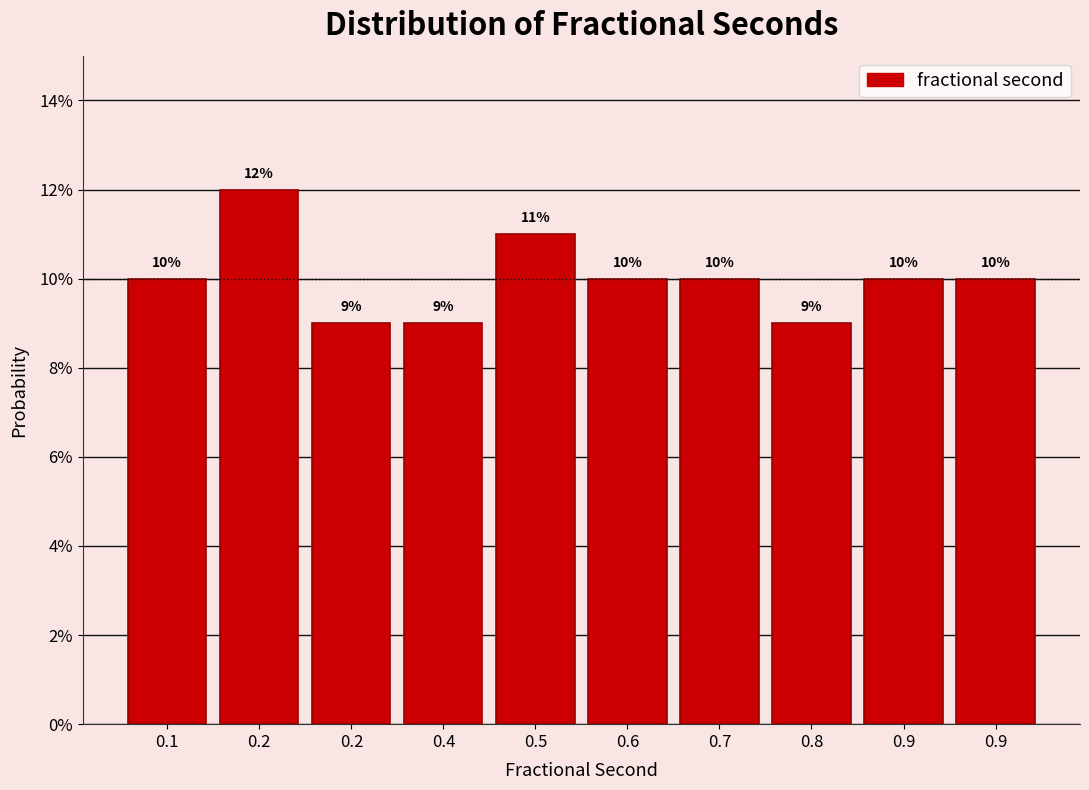

Does the chart contain any negative values?

No